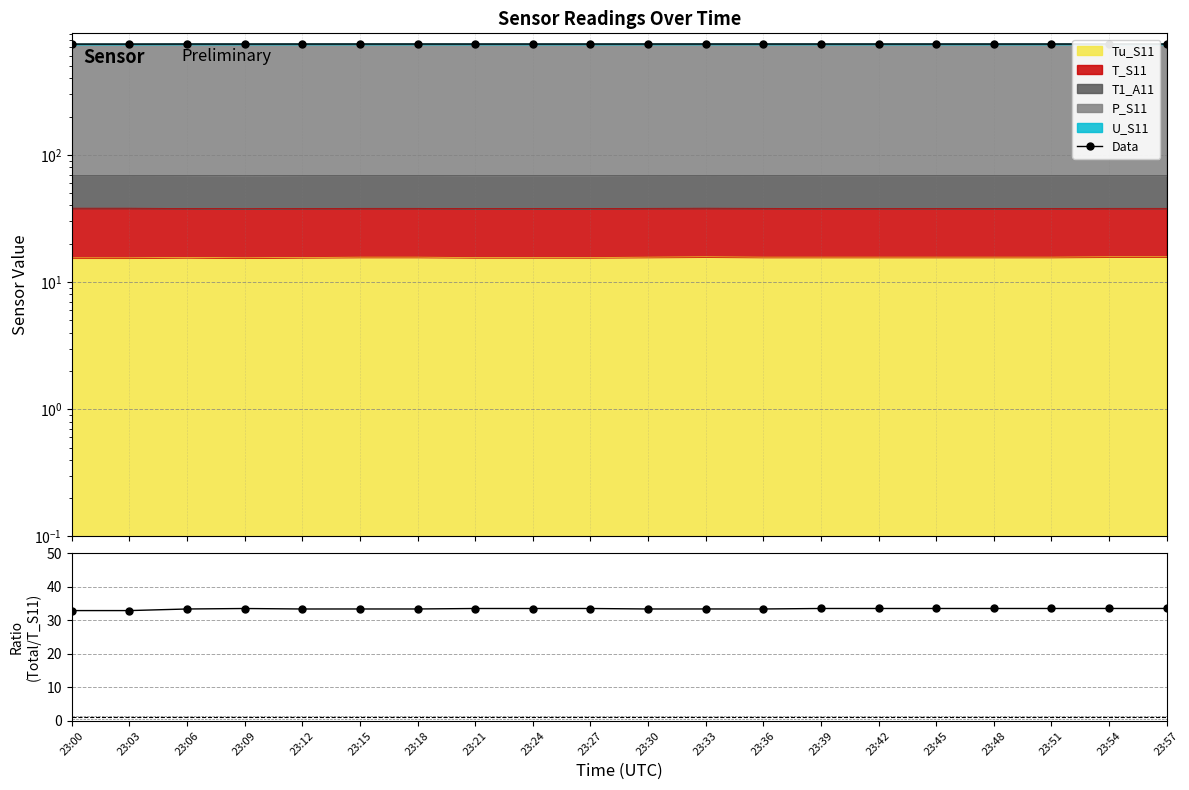

What is the average value of the Total/T_S11 series?

33.4